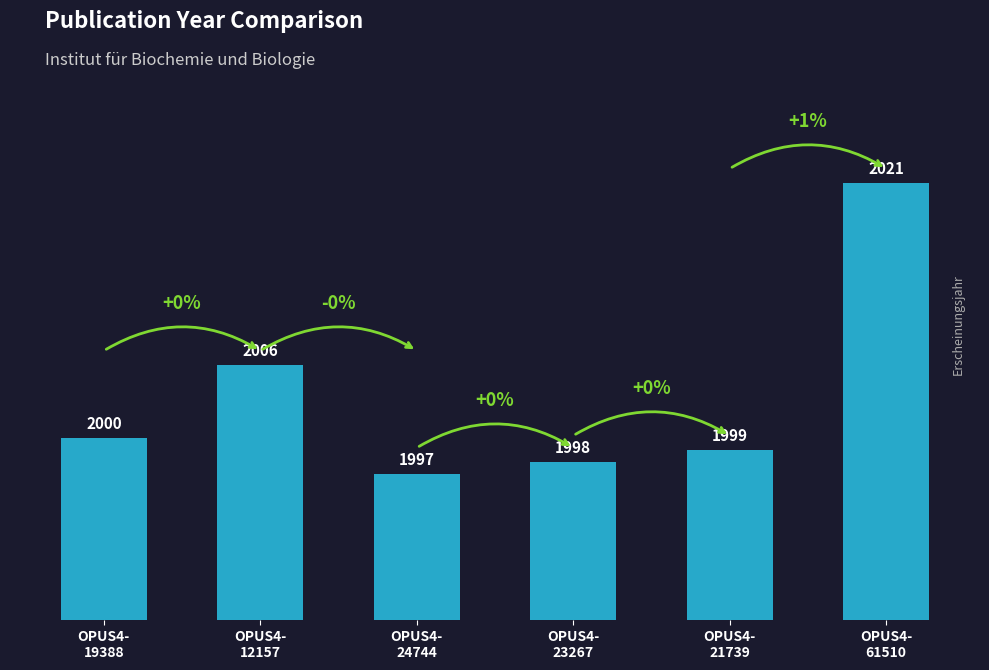

How many bars are there in total?

6